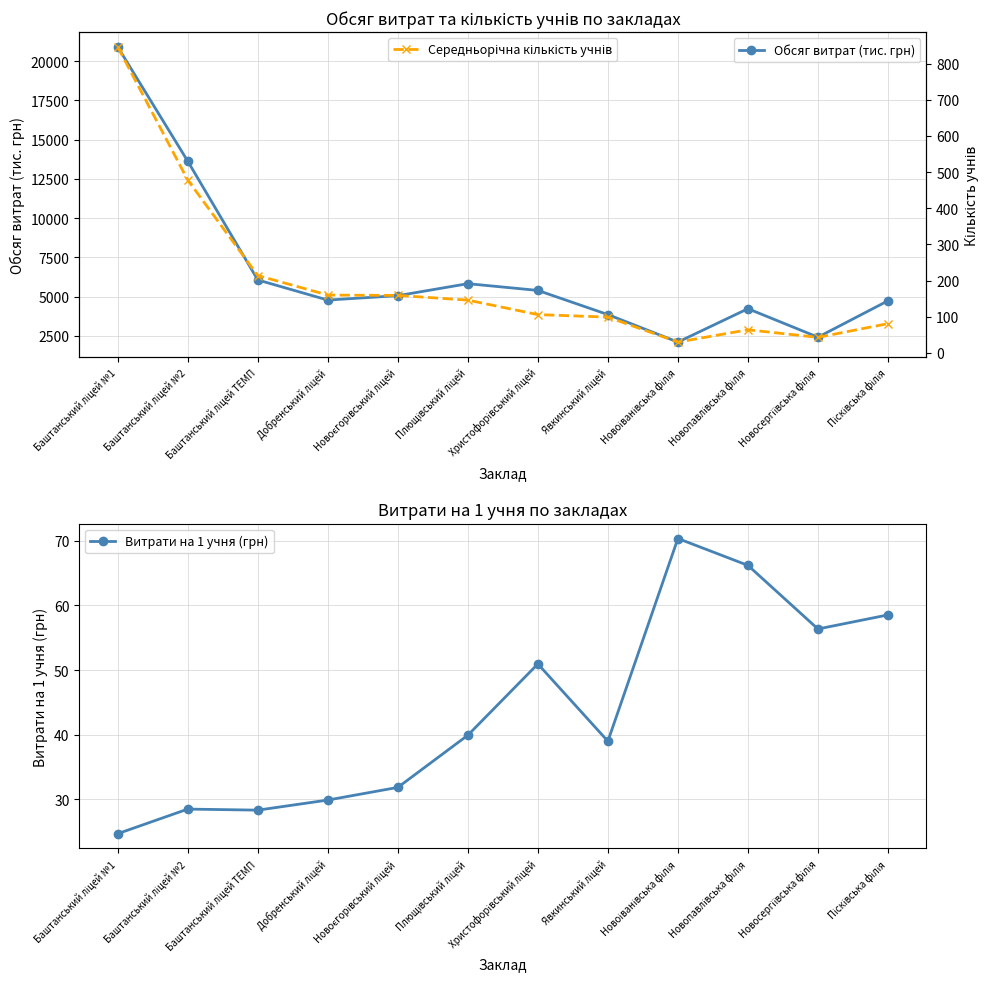

What is the difference between the Витрати на 1 учня (грн) values at Баштанський ліцей №2 and Новосергіївська філія?

27.8